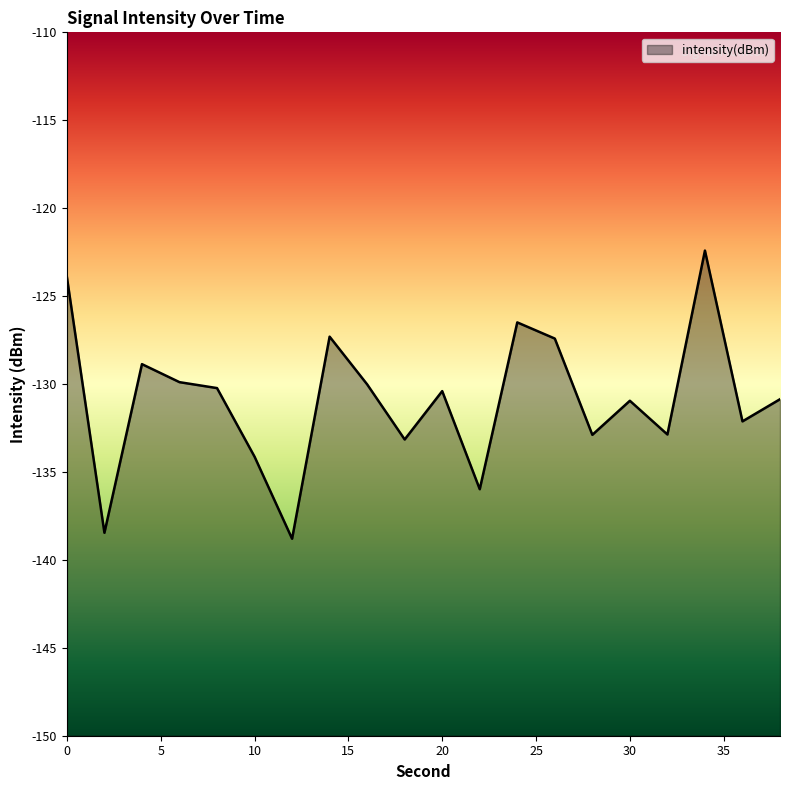

At which category does the data reach its first local valley?

2